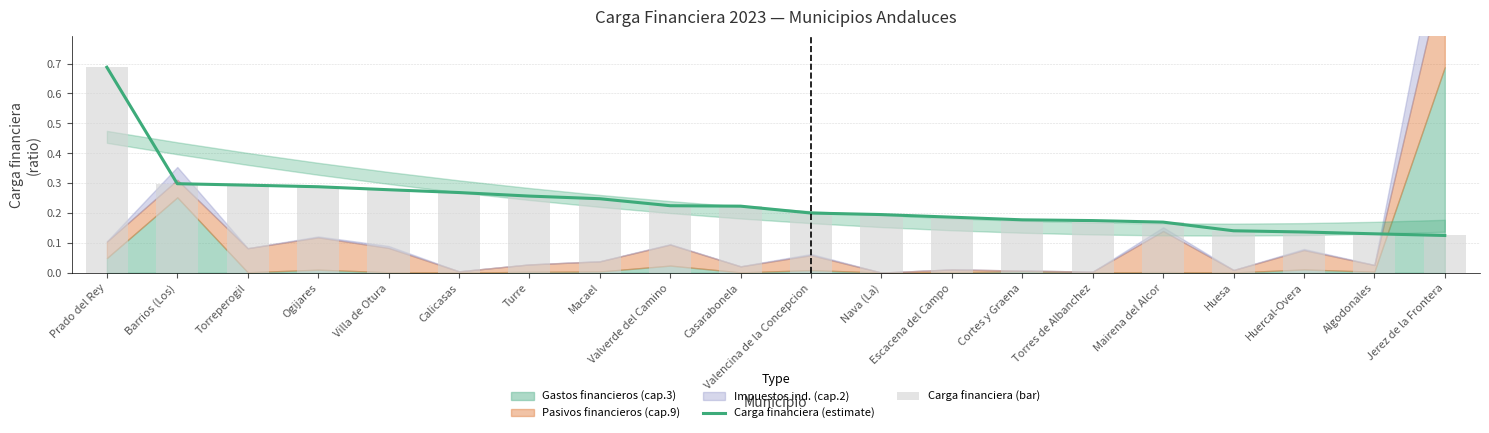

True or false: Carga financiera (estimate) has a value of 0.3 at Torres de Albanchez.

False